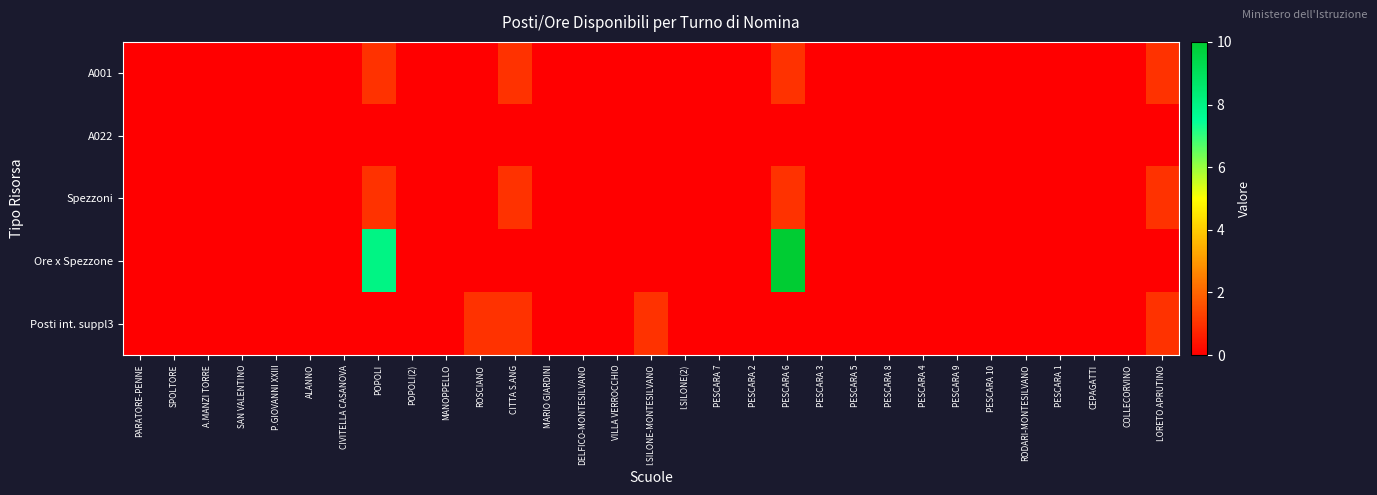

Reading left to right, list all the values displayed in this chart.

A001: PARATORE-PENNE=0	SPOLTORE=0	A.MANZI TORRE=0	SAN VALENTINO=0	P.GIOVANNI XXIII=0	ALANNO=0	CIVITELLA CASANOVA=0	POPOLI=1	POPOLI(2)=0	MANOPPELLO=0	ROSCIANO=0	CITTA S.ANG=1	MARIO GIARDINI=0	DELFICO-MONTESILVANO=0	VILLA VERROCCHIO=0	I.SILONE-MONTESILVANO=0	I.SILONE(2)=0	PESCARA 7=0	PESCARA 2=0	PESCARA 6=1	PESCARA 3=0	PESCARA 5=0	PESCARA 8=0	PESCARA 4=0	PESCARA 9=0	PESCARA 10=0	RODARI-MONTESILVANO=0	PESCARA 1=0	CEPAGATTI=0	COLLECORVINO=0	LORETO APRUTINO=1
A022: PARATORE-PENNE=0	SPOLTORE=0	A.MANZI TORRE=0	SAN VALENTINO=0	P.GIOVANNI XXIII=0	ALANNO=0	CIVITELLA CASANOVA=0	POPOLI=0	POPOLI(2)=0	MANOPPELLO=0	ROSCIANO=0	CITTA S.ANG=0	MARIO GIARDINI=0	DELFICO-MONTESILVANO=0	VILLA VERROCCHIO=0	I.SILONE-MONTESILVANO=0	I.SILONE(2)=0	PESCARA 7=0	PESCARA 2=0	PESCARA 6=0	PESCARA 3=0	PESCARA 5=0	PESCARA 8=0	PESCARA 4=0	PESCARA 9=0	PESCARA 10=0	RODARI-MONTESILVANO=0	PESCARA 1=0	CEPAGATTI=0	COLLECORVINO=0	LORETO APRUTINO=0
Spezzoni: PARATORE-PENNE=0	SPOLTORE=0	A.MANZI TORRE=0	SAN VALENTINO=0	P.GIOVANNI XXIII=0	ALANNO=0	CIVITELLA CASANOVA=0	POPOLI=1	POPOLI(2)=0	MANOPPELLO=0	ROSCIANO=0	CITTA S.ANG=1	MARIO GIARDINI=0	DELFICO-MONTESILVANO=0	VILLA VERROCCHIO=0	I.SILONE-MONTESILVANO=0	I.SILONE(2)=0	PESCARA 7=0	PESCARA 2=0	PESCARA 6=1	PESCARA 3=0	PESCARA 5=0	PESCARA 8=0	PESCARA 4=0	PESCARA 9=0	PESCARA 10=0	RODARI-MONTESILVANO=0	PESCARA 1=0	CEPAGATTI=0	COLLECORVINO=0	LORETO APRUTINO=1
Ore x Spezzone: PARATORE-PENNE=0	SPOLTORE=0	A.MANZI TORRE=0	SAN VALENTINO=0	P.GIOVANNI XXIII=0	ALANNO=0	CIVITELLA CASANOVA=0	POPOLI=8	POPOLI(2)=0	MANOPPELLO=0	ROSCIANO=0	CITTA S.ANG=0	MARIO GIARDINI=0	DELFICO-MONTESILVANO=0	VILLA VERROCCHIO=0	I.SILONE-MONTESILVANO=0	I.SILONE(2)=0	PESCARA 7=0	PESCARA 2=0	PESCARA 6=10	PESCARA 3=0	PESCARA 5=0	PESCARA 8=0	PESCARA 4=0	PESCARA 9=0	PESCARA 10=0	RODARI-MONTESILVANO=0	PESCARA 1=0	CEPAGATTI=0	COLLECORVINO=0	LORETO APRUTINO=0
Posti int. suppl3: PARATORE-PENNE=0	SPOLTORE=0	A.MANZI TORRE=0	SAN VALENTINO=0	P.GIOVANNI XXIII=0	ALANNO=0	CIVITELLA CASANOVA=0	POPOLI=0	POPOLI(2)=0	MANOPPELLO=0	ROSCIANO=1	CITTA S.ANG=1	MARIO GIARDINI=0	DELFICO-MONTESILVANO=0	VILLA VERROCCHIO=0	I.SILONE-MONTESILVANO=1	I.SILONE(2)=0	PESCARA 7=0	PESCARA 2=0	PESCARA 6=0	PESCARA 3=0	PESCARA 5=0	PESCARA 8=0	PESCARA 4=0	PESCARA 9=0	PESCARA 10=0	RODARI-MONTESILVANO=0	PESCARA 1=0	CEPAGATTI=0	COLLECORVINO=0	LORETO APRUTINO=1